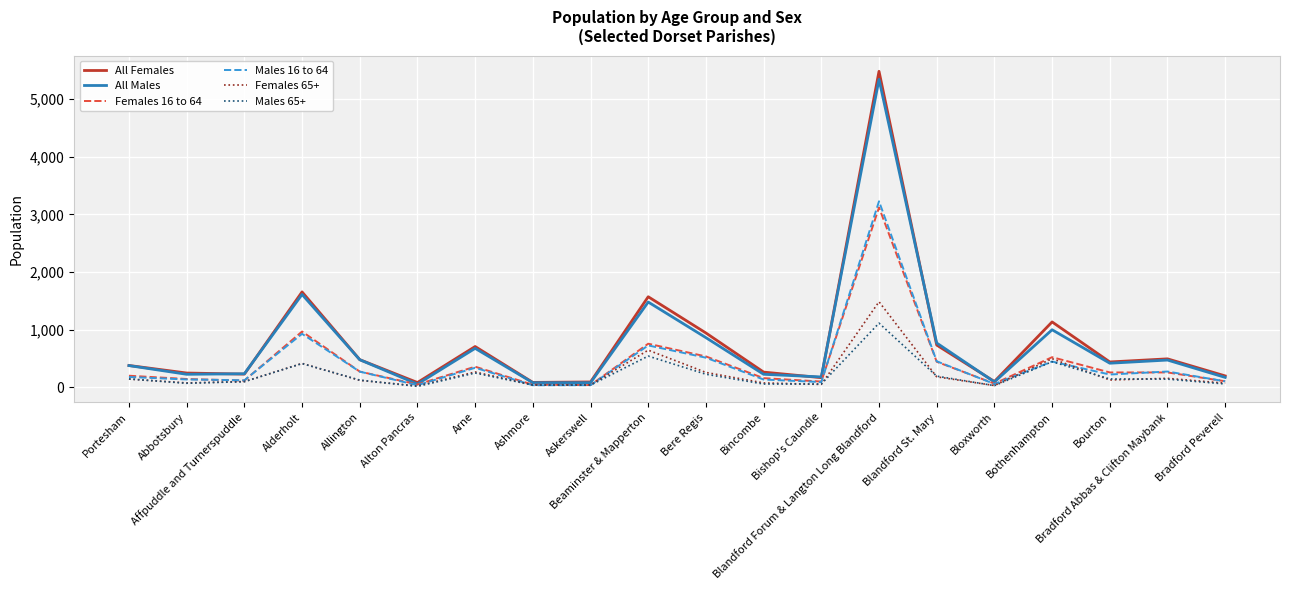

At which label does All Females first exceed 437?

Alderholt